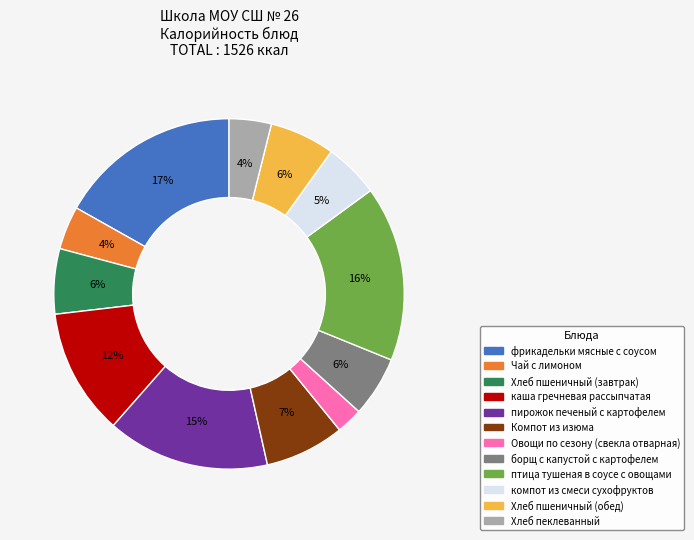

How many segments does this pie chart have?

12